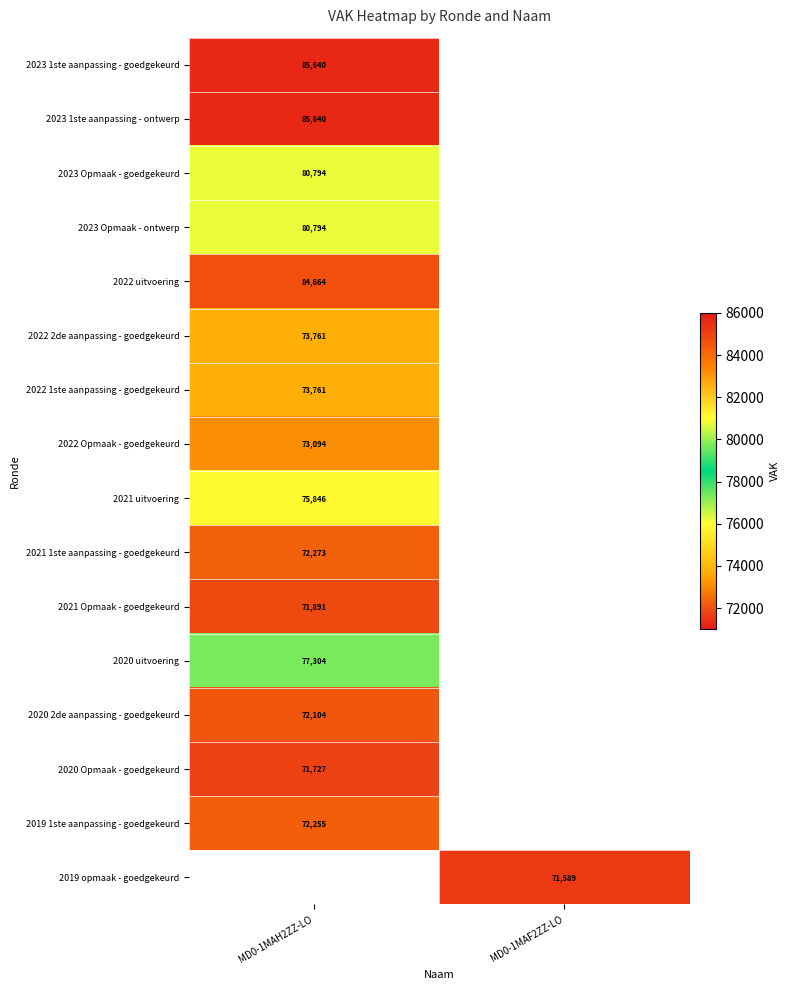

True or false: 2022 2de aanpassing - goedgekeurd has a value of 119683.1 at MD0-1MAH2ZZ-LO.

False